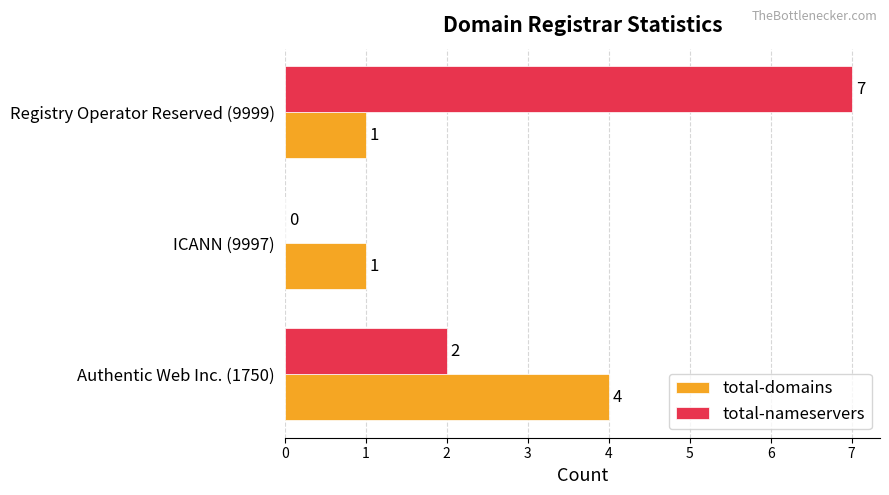

What is the total value across all series at Authentic Web Inc. (1750)?

6